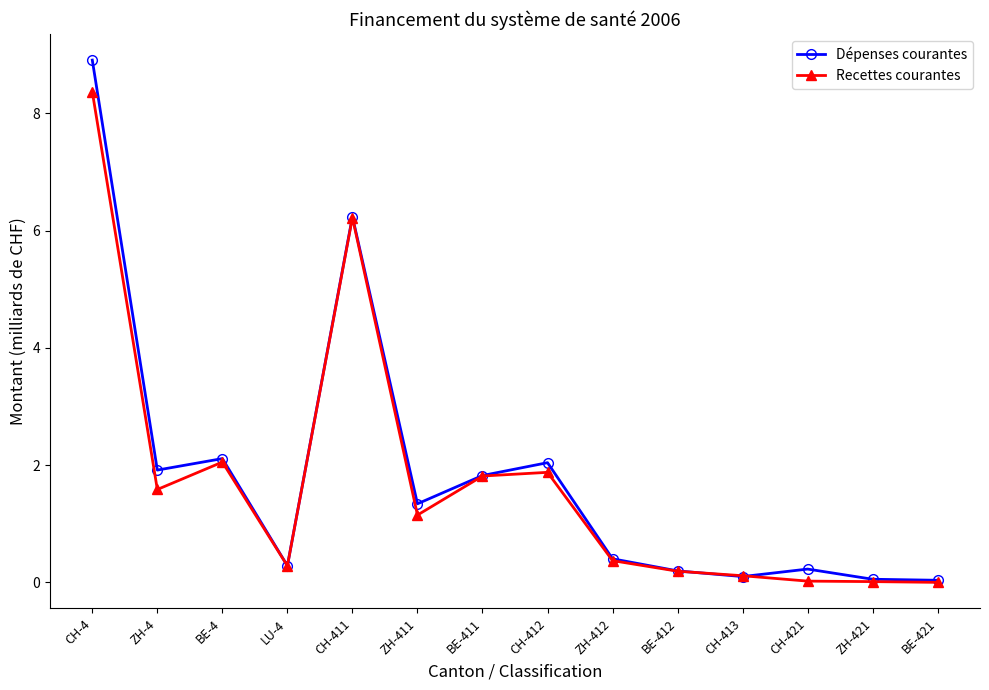

List the series in order of their peak value, highest first.

Dépenses courantes, Recettes courantes